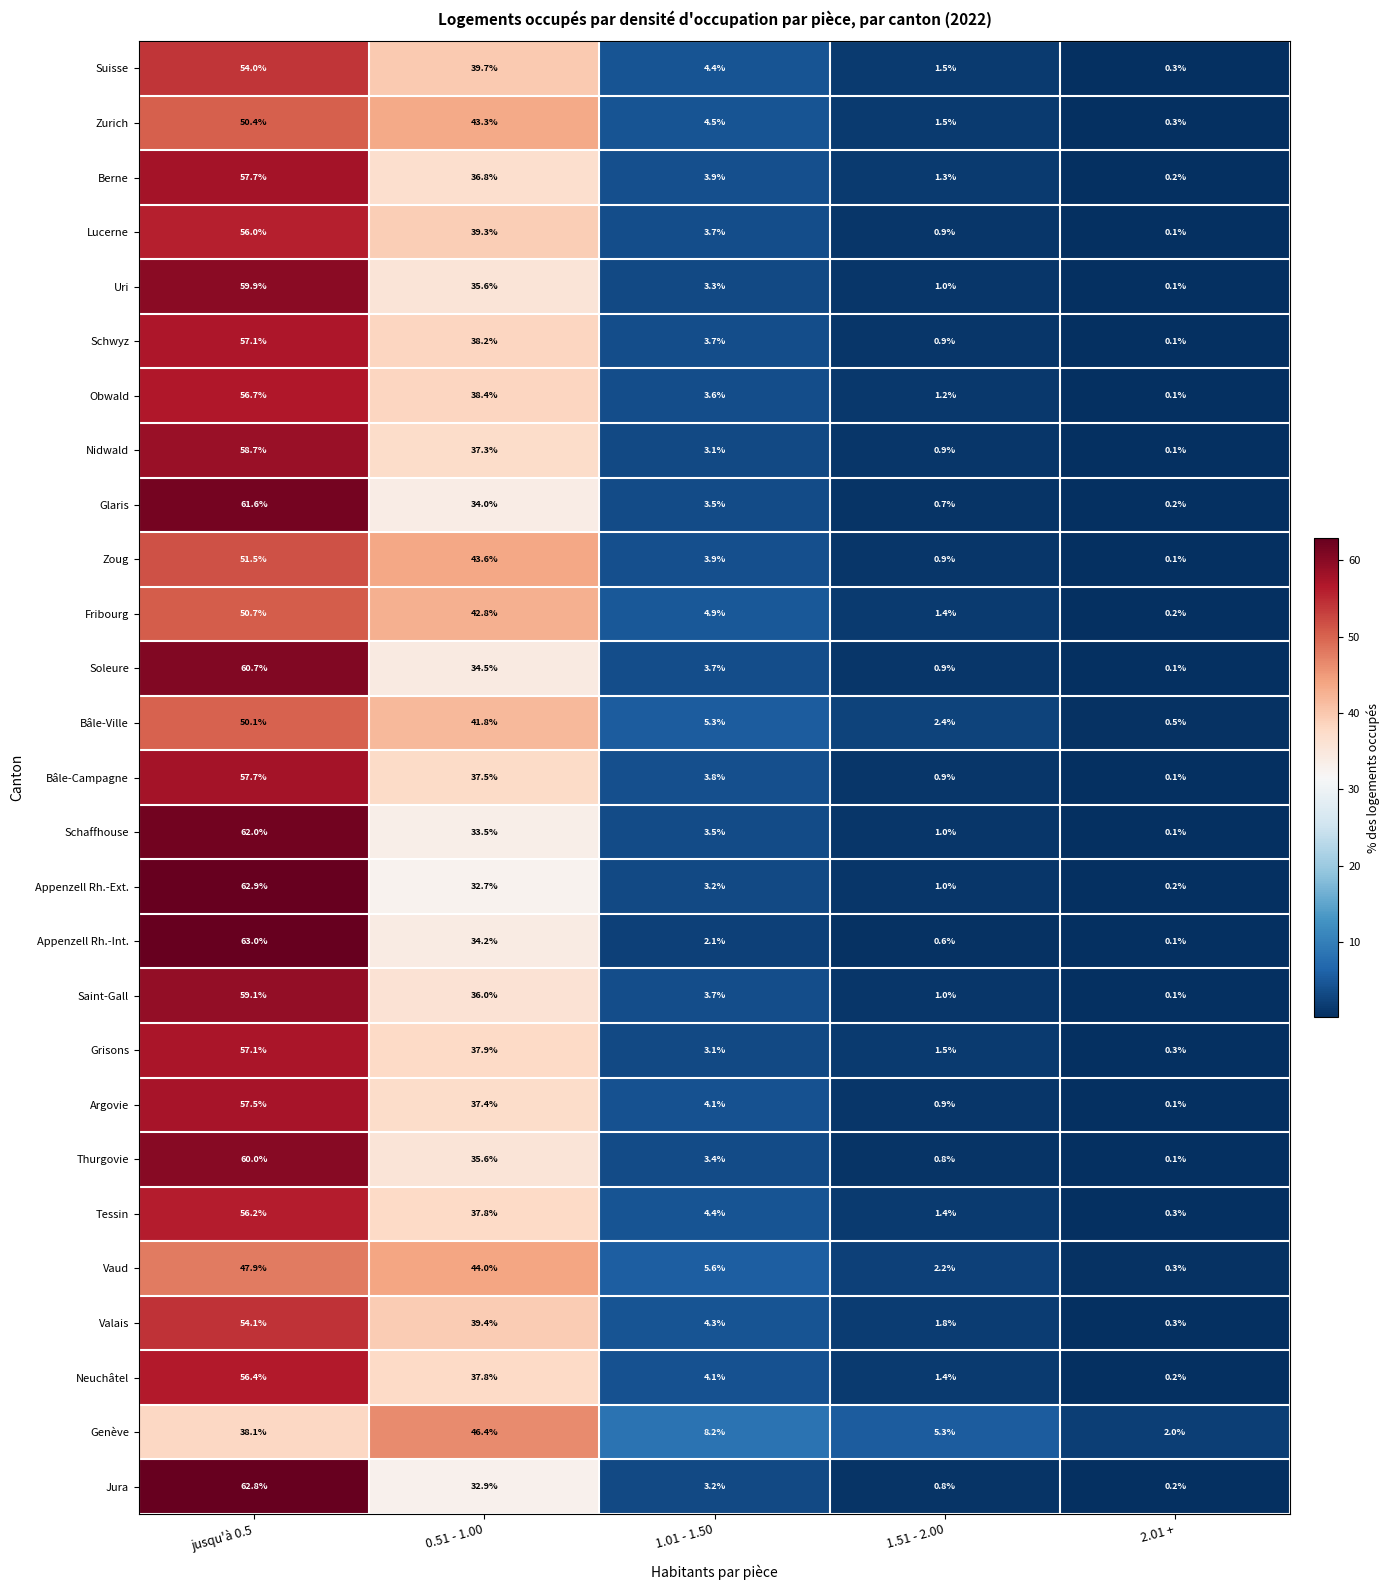

At which label does Genève first exceed 8?

jusqu'à 0.5